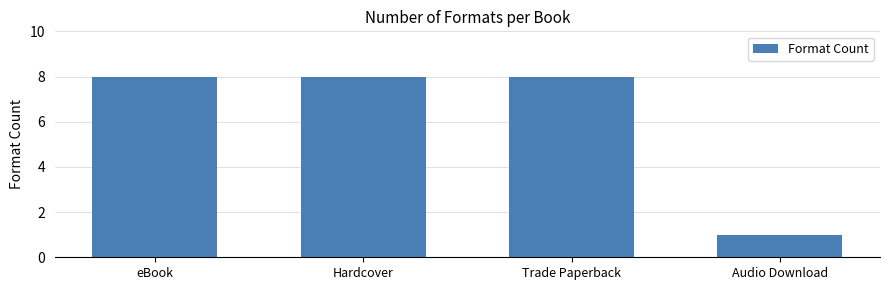

What is the value of the 2nd bar from the left?

8